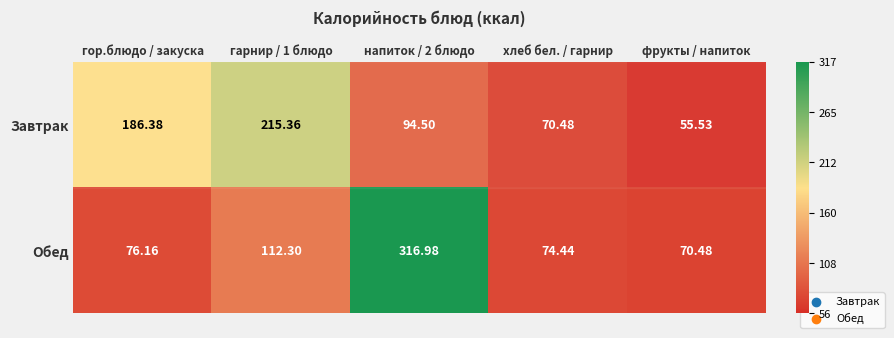

Which series has the widest spread of values?

Обед